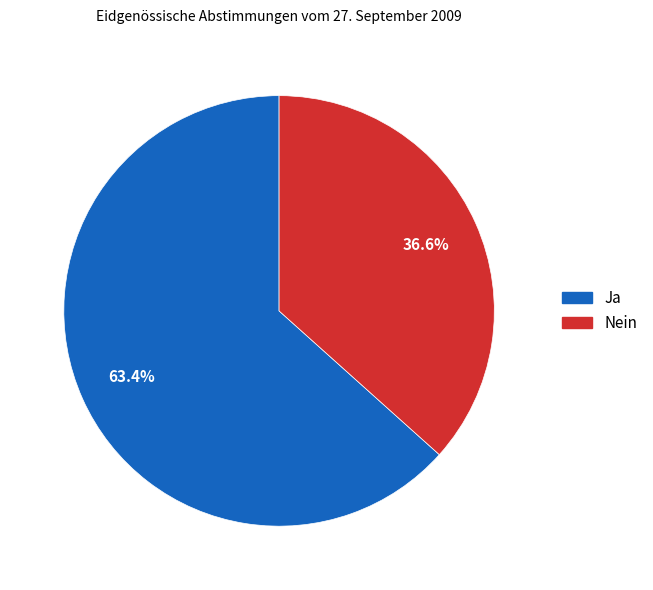

Does Ja represent more than half of the total?

Yes